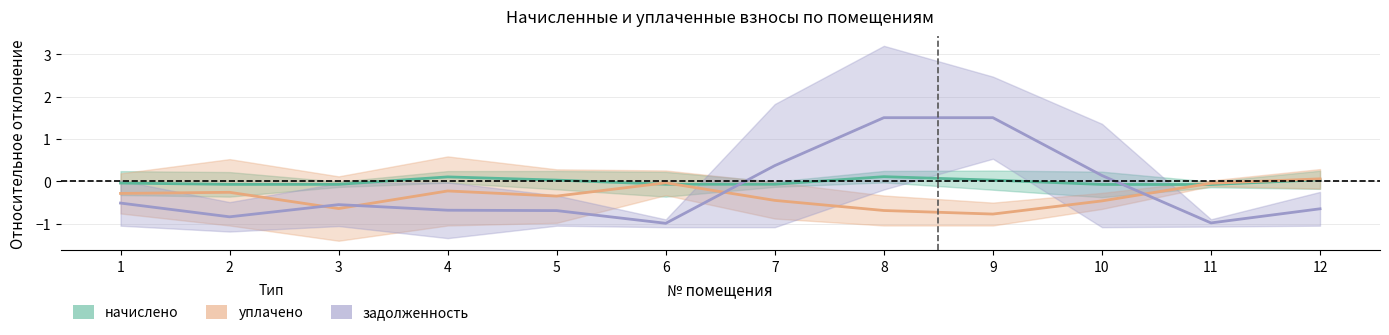

After their last crossing, which series has the higher values: начислено or задолженность?

начислено